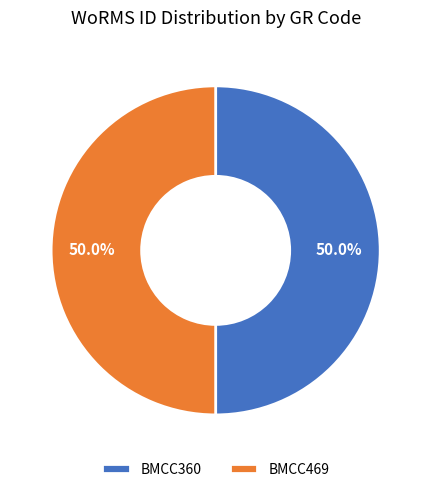

The BMCC360 slice represents 50% of the pie. True or false?

True